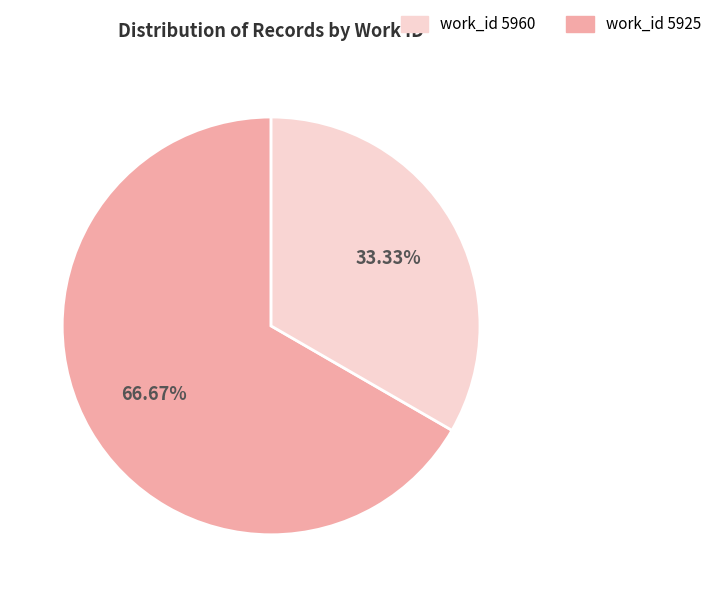

Count the number of slices in the pie.

2